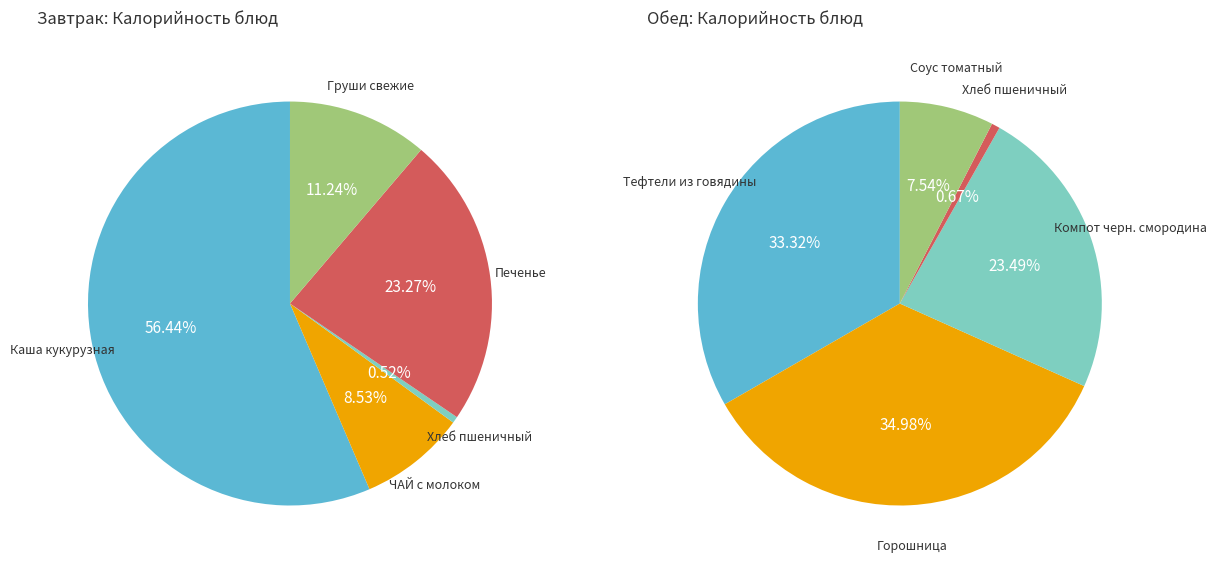

What is the total percentage of 4 and 1?

19.8%